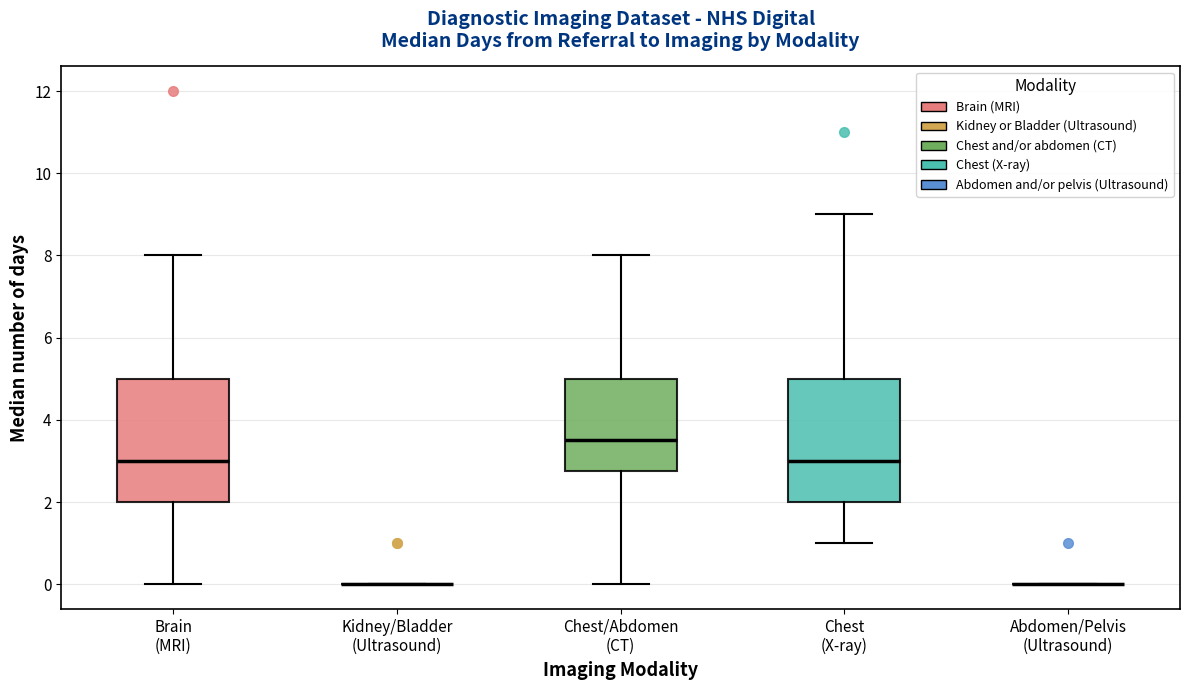

Reading left to right, transcribe this box plot: for each box, give where its median line is, the range the box spans, and where its two whiskers end, as read against the y-axis. The values are not printed on the chart, so give them approximately, as read against the axis.

Brain (MRI): median 3.0, box 2.0 to 5.0, whiskers 0.0 to 8.0
Kidney/Bladder (Ultrasound): box collapsed to a line at 0.0, whiskers 0.0 to 0.0
Chest/Abdomen (CT): median 3.6, box 2.8 to 5.0, whiskers 0.0 to 8.0
Chest (X-ray): median 3.0, box 2.0 to 5.0, whiskers 1.0 to 9.0
Abdomen/Pelvis (Ultrasound): box collapsed to a line at 0.0, whiskers 0.0 to 0.0